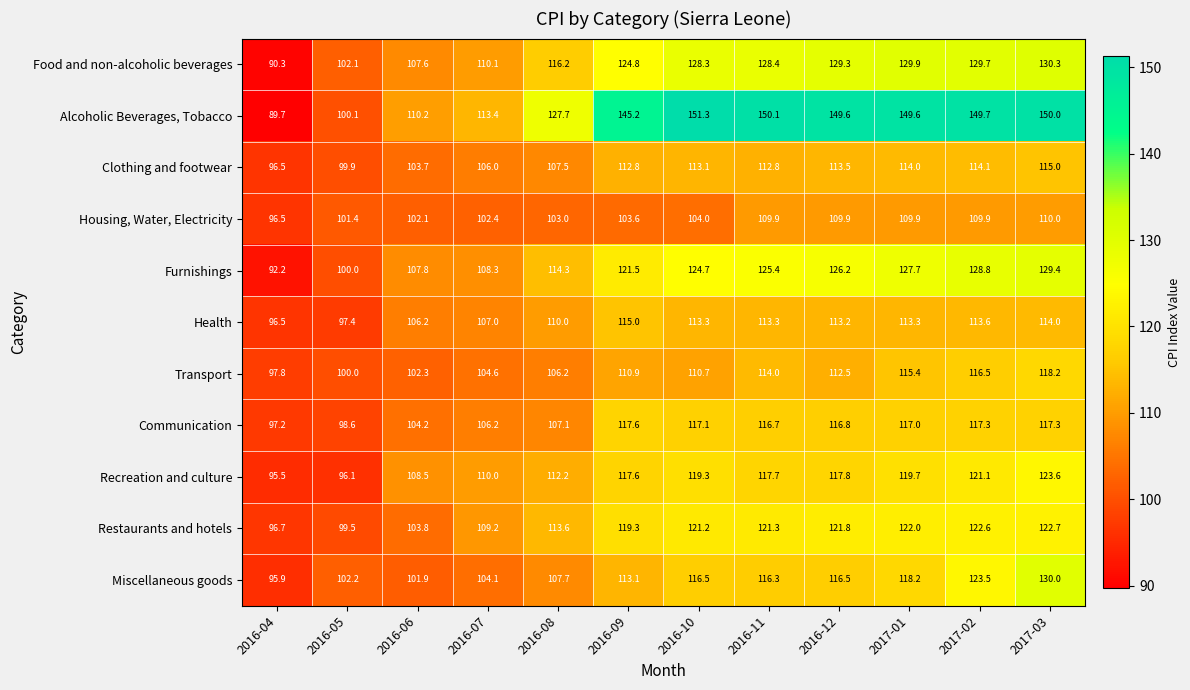

Rank the series at 2016-12 from highest to lowest value.

Alcoholic Beverages, Tobacco, Food and non-alcoholic beverages, Furnishings, Restaurants and hotels, Recreation and culture, Communication, Miscellaneous goods, Clothing and footwear, Health, Transport, Housing, Water, Electricity